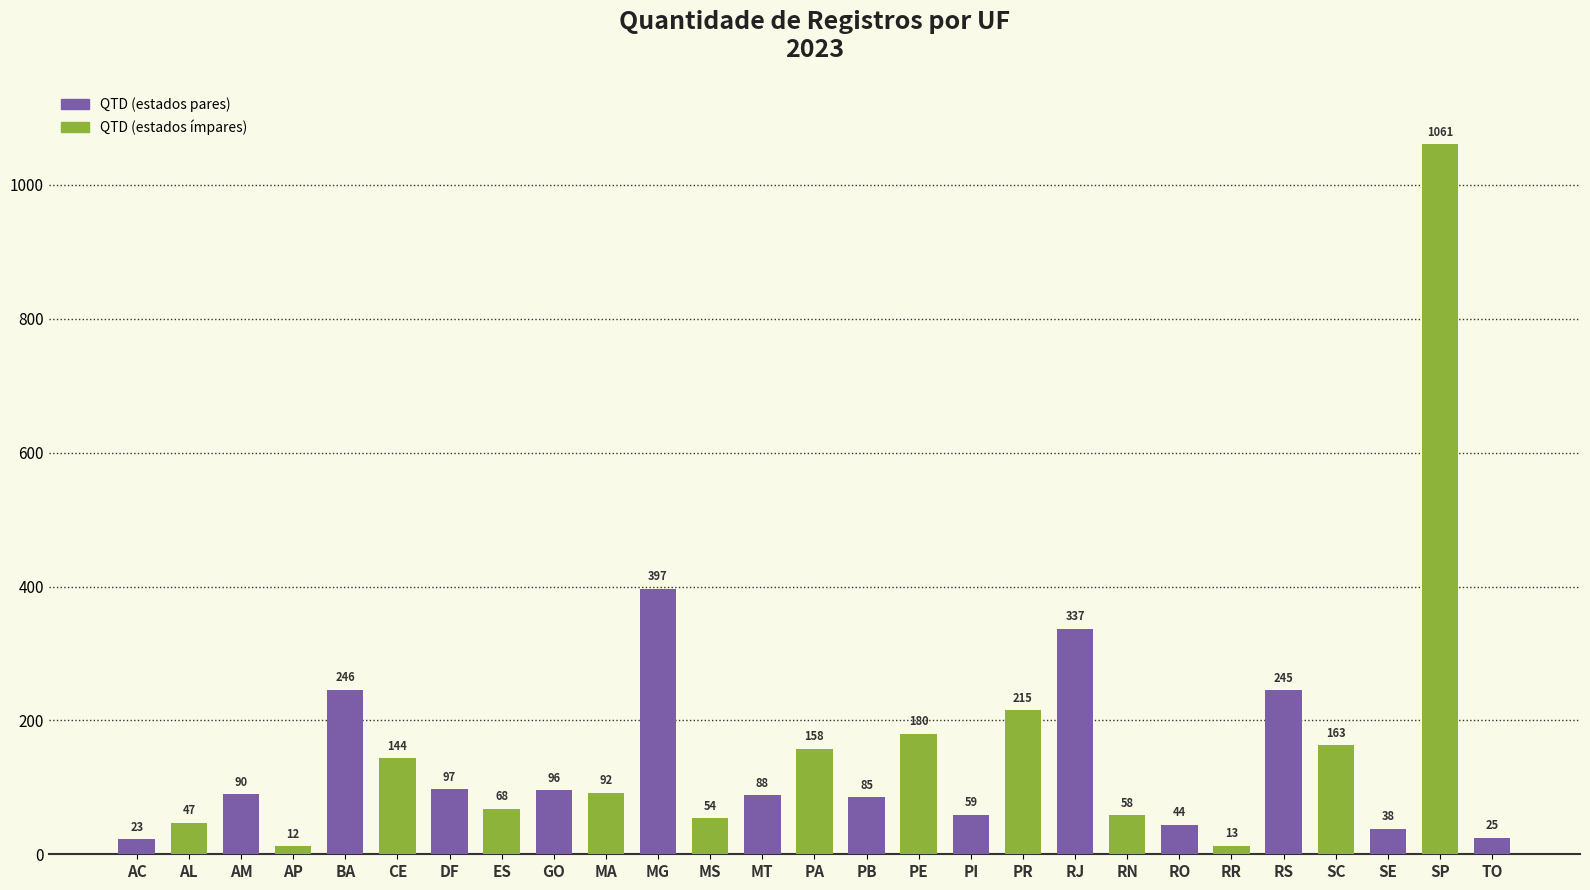

Reading left to right, transcribe all the data shown in this chart.

23	47	90	12	246	144	97	68	96	92	397	54	88	158	85	180	59	215	337	58	44	13	245	163	38	1061	25